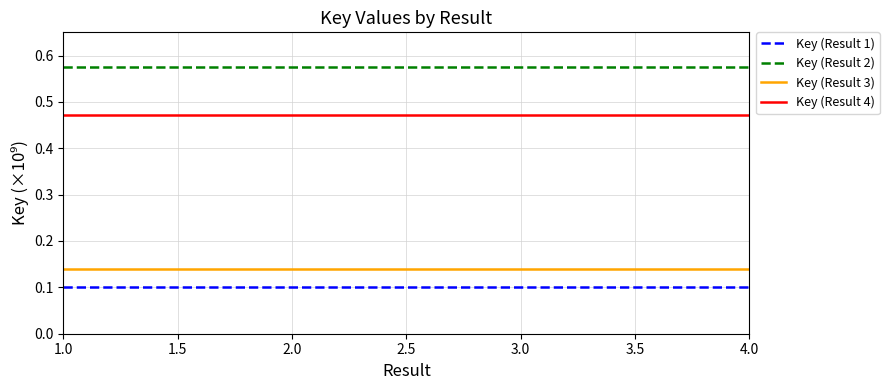

What position from the right is 2.0?

3